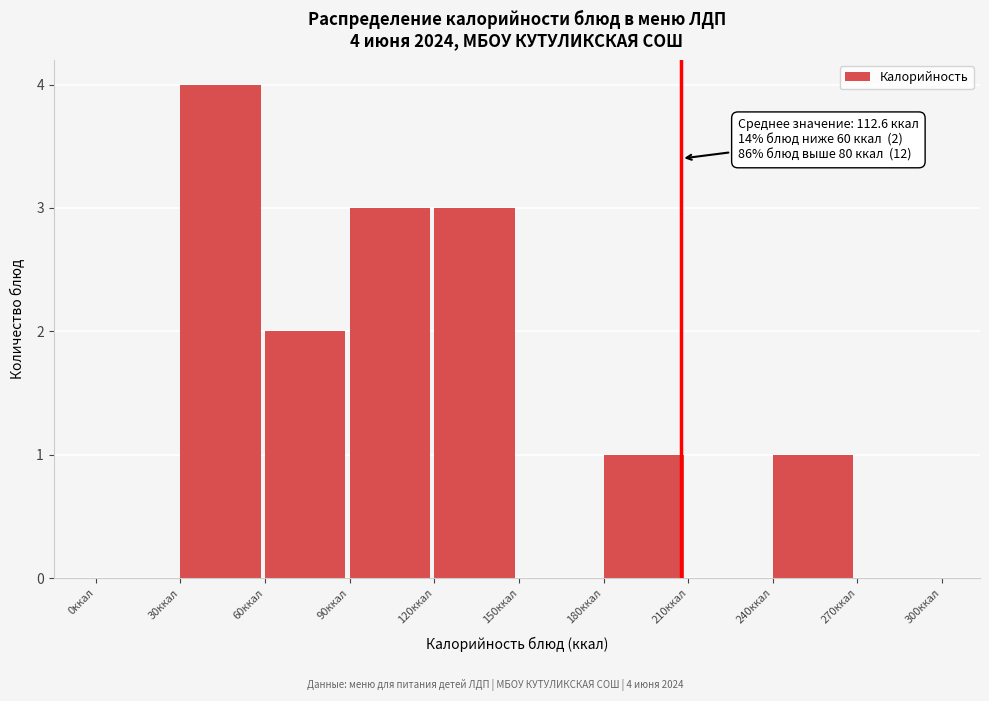

Over which range of the x-axis is the bar tallest?

30 to 60